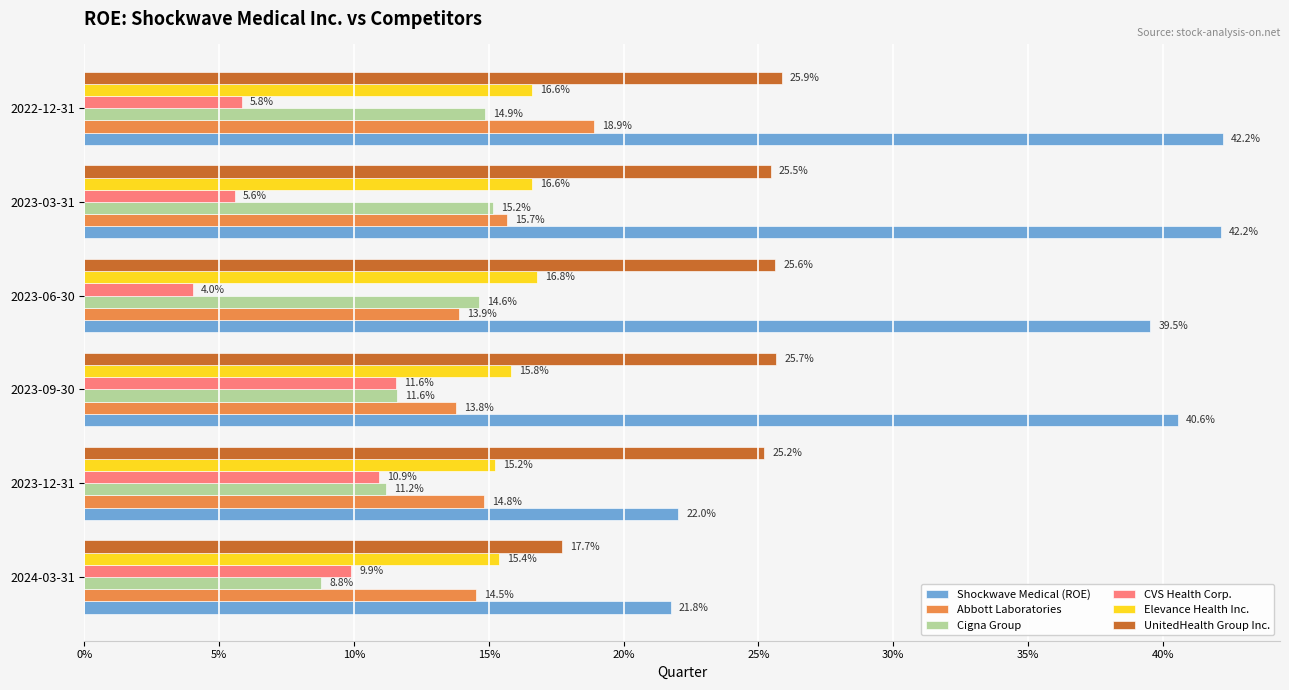

What is the sum of all Abbott Laboratories values?

0.9